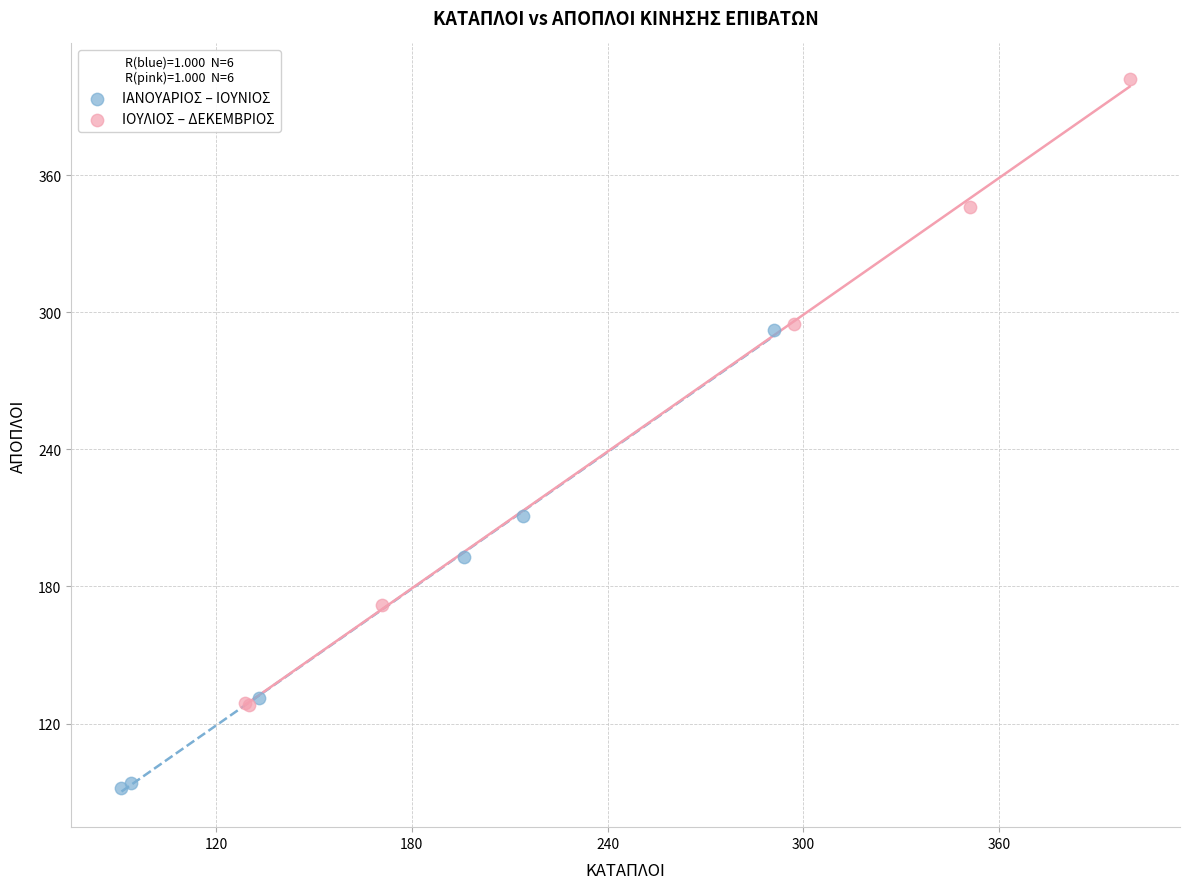

Which series has the largest Y range (max minus min)?

ΙΟΥΛΙΟΣ – ΔΕΚΕΜΒΡΙΟΣ